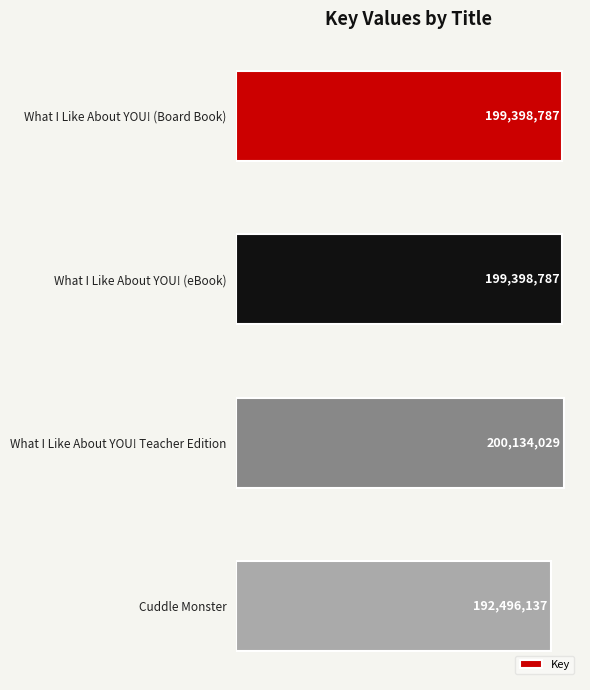

Count the number of categories in the chart.

4